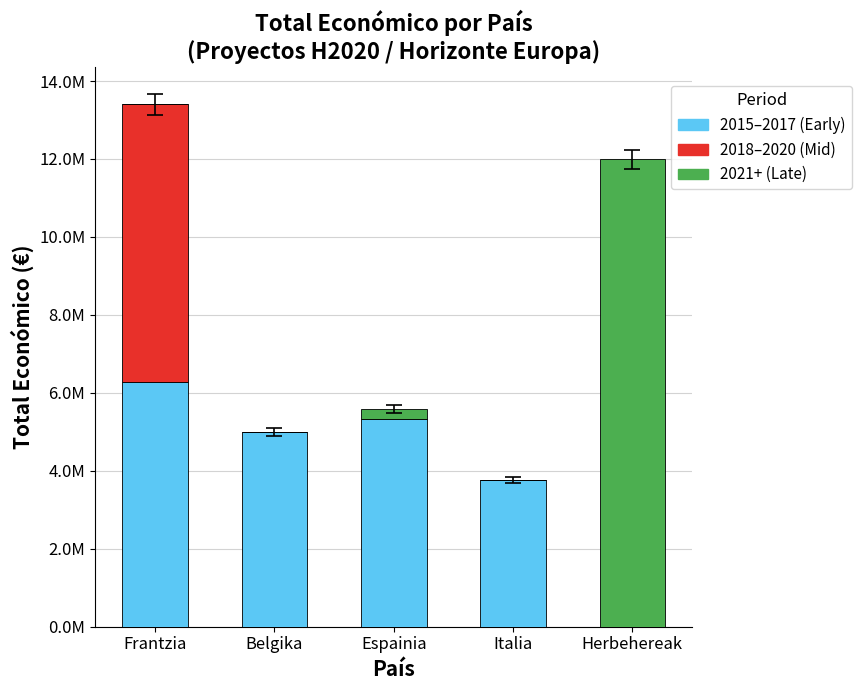

What are all the series names shown in the legend?

2015–2017 (Early), 2018–2020 (Mid), 2021+ (Late)